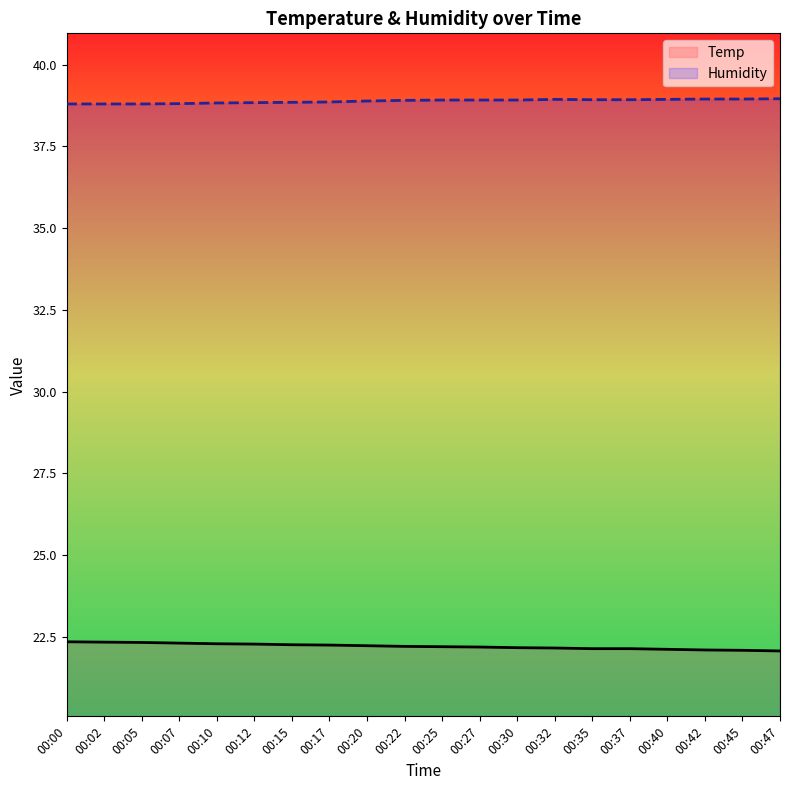

True or false: Temp has more than 0 interior local peaks.

False